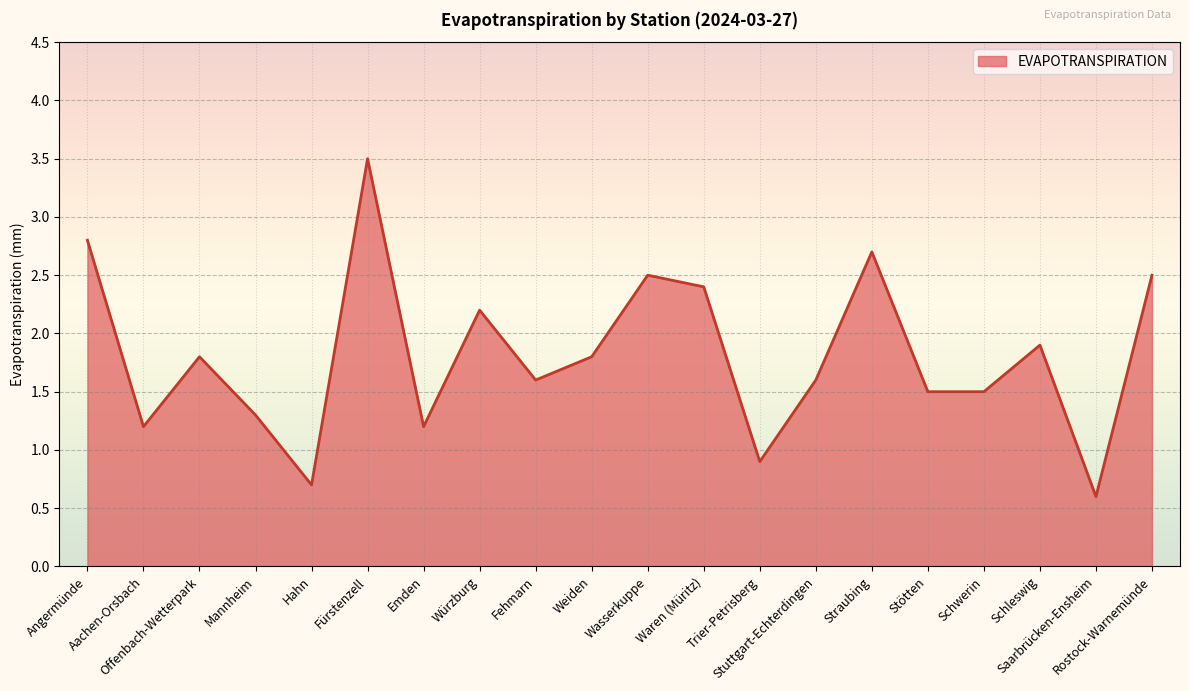

Does the chart have visible grid lines?

Yes